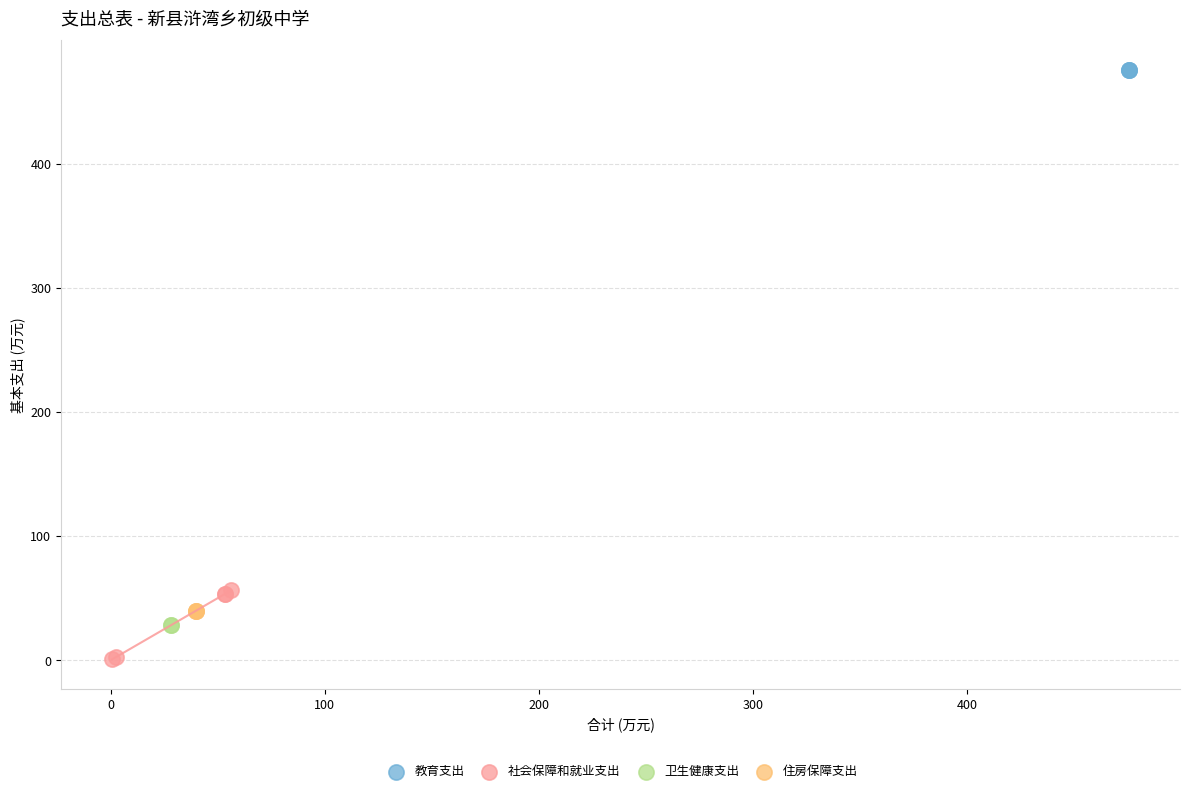

What are all the series names shown in the legend?

教育支出, 社会保障和就业支出, 卫生健康支出, 住房保障支出